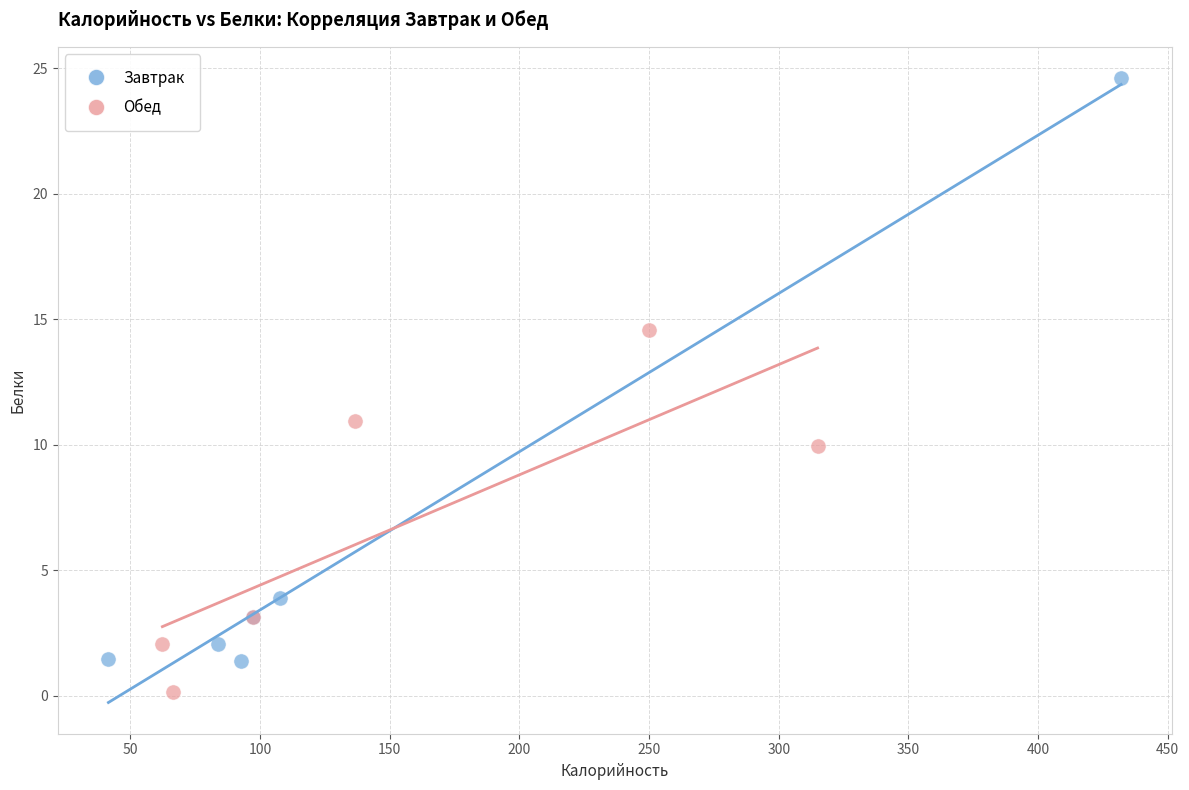

Which series contains the highest Y value?

Завтрак